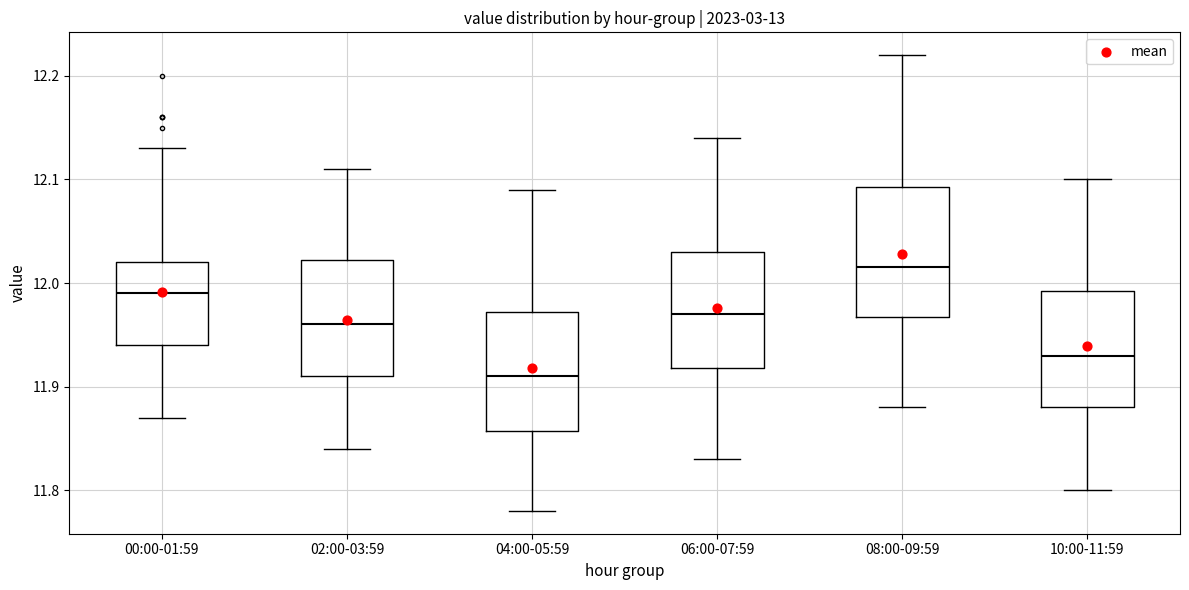

Reading left to right, transcribe this box plot: for each box, give where its median line is, the range the box spans, and where its two whiskers end, as read against the y-axis. The values are not printed on the chart, so give them approximately, as read against the axis.

00:00-01:59: median 11.99, box 11.94 to 12.02, whiskers 11.87 to 12.13
02:00-03:59: median 11.96, box 11.91 to 12.02, whiskers 11.84 to 12.11
04:00-05:59: median 11.91, box 11.86 to 11.97, whiskers 11.78 to 12.09
06:00-07:59: median 11.97, box 11.92 to 12.03, whiskers 11.83 to 12.14
08:00-09:59: median 12.02, box 11.97 to 12.09, whiskers 11.88 to 12.22
10:00-11:59: median 11.93, box 11.88 to 11.99, whiskers 11.80 to 12.10